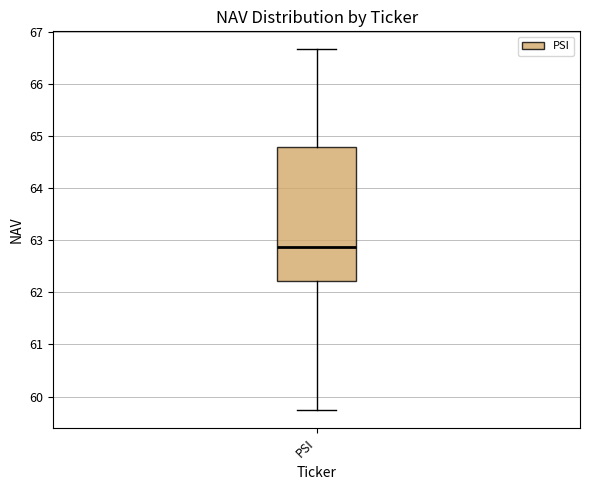

Transcribe this box plot: give where the median line is, the range the box spans, and where the two whiskers end, as read against the y-axis. The values are not printed on the chart, so give them approximately, as read against the axis.

median 62.9, box 62.2 to 64.8, whiskers 59.7 to 66.7